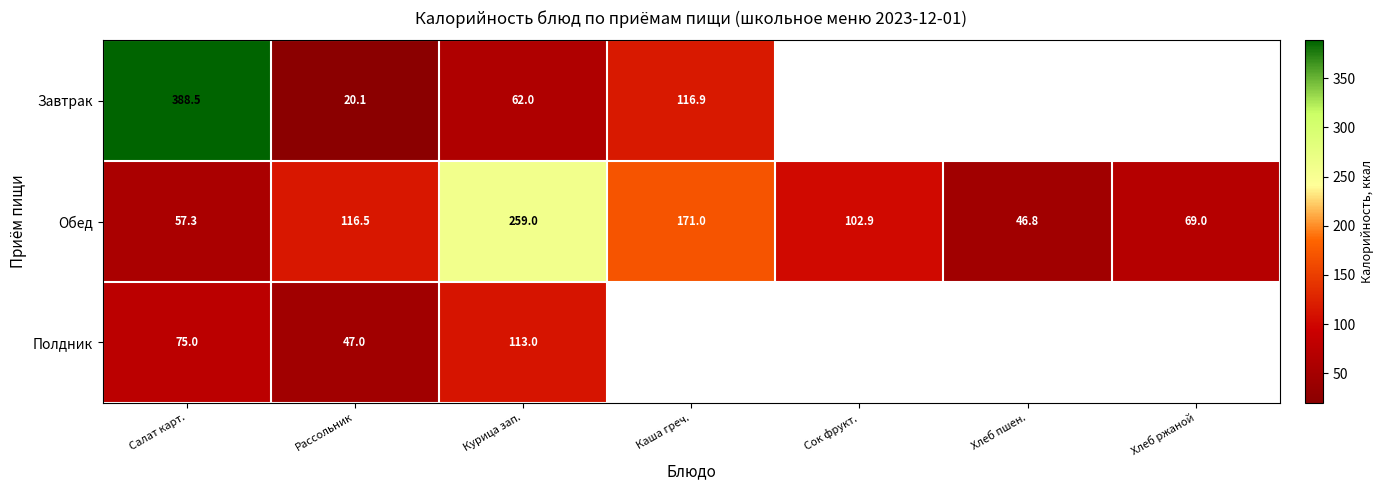

The value of Завтрак at Курица зап. is 87.6. True or false?

False